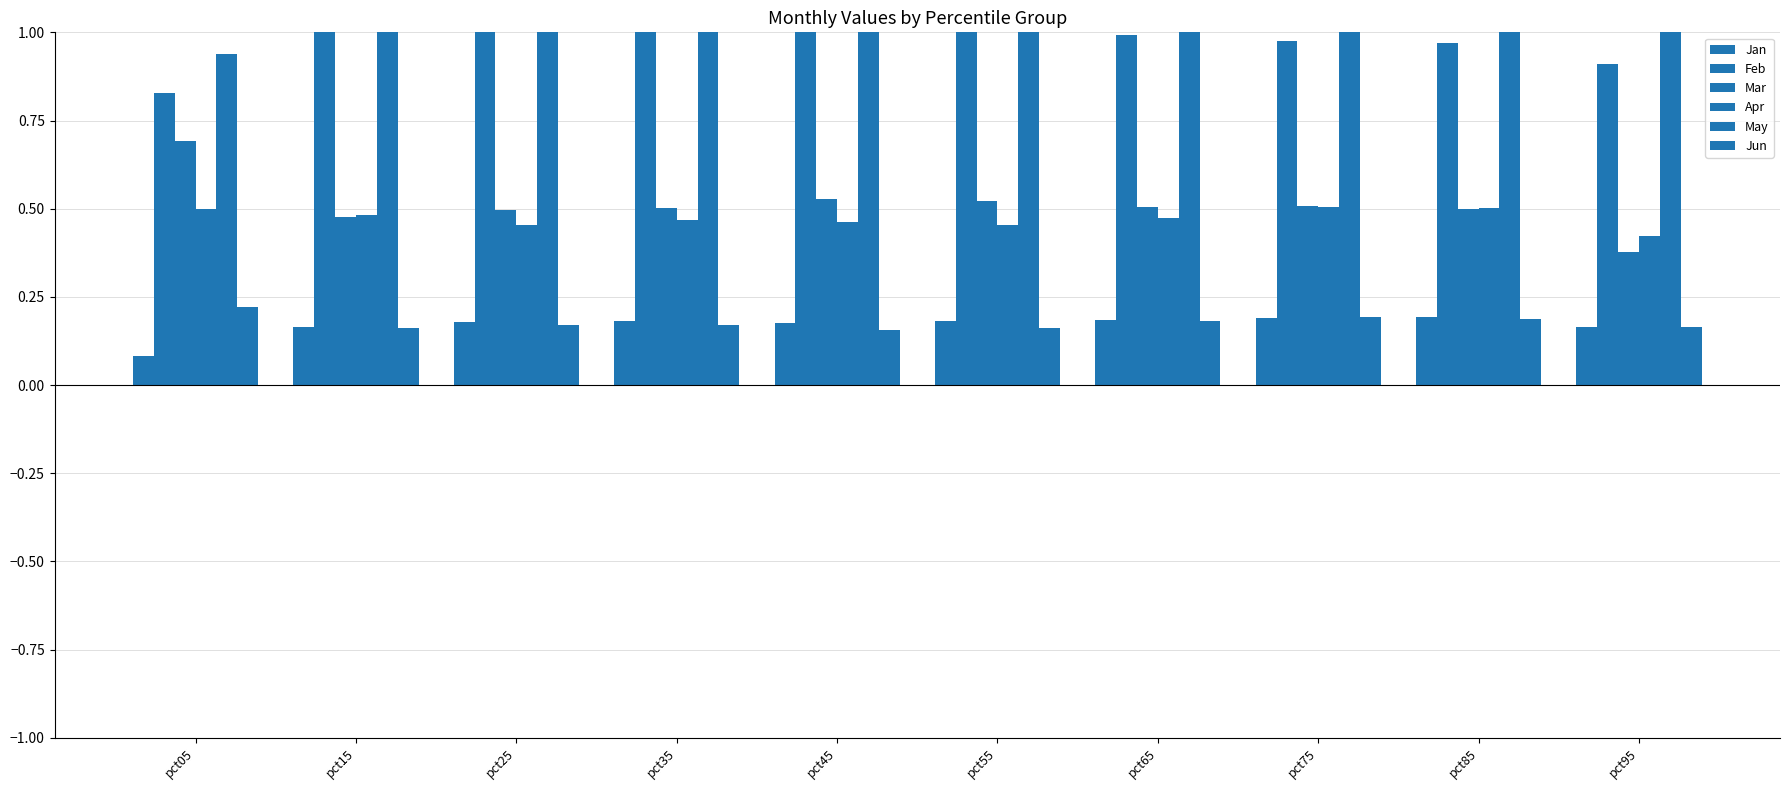

What is the value of the Jun bar at the 2nd from the left?

0.2